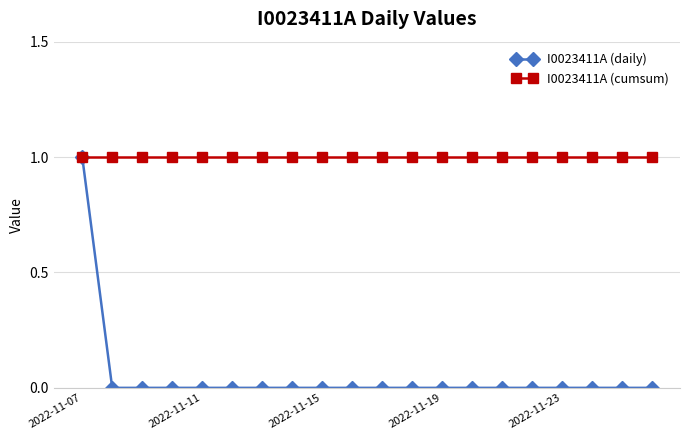

Rank the series by their average value, from highest to lowest.

I0023411A (cumsum), I0023411A (daily)